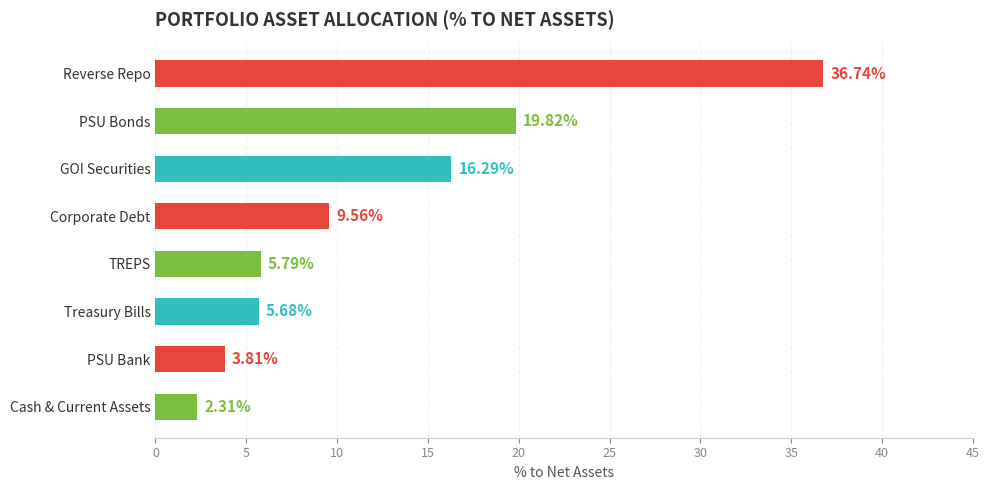

What is the ratio of the value at GOI Securities to the value at Cash & Current Assets?

7.1